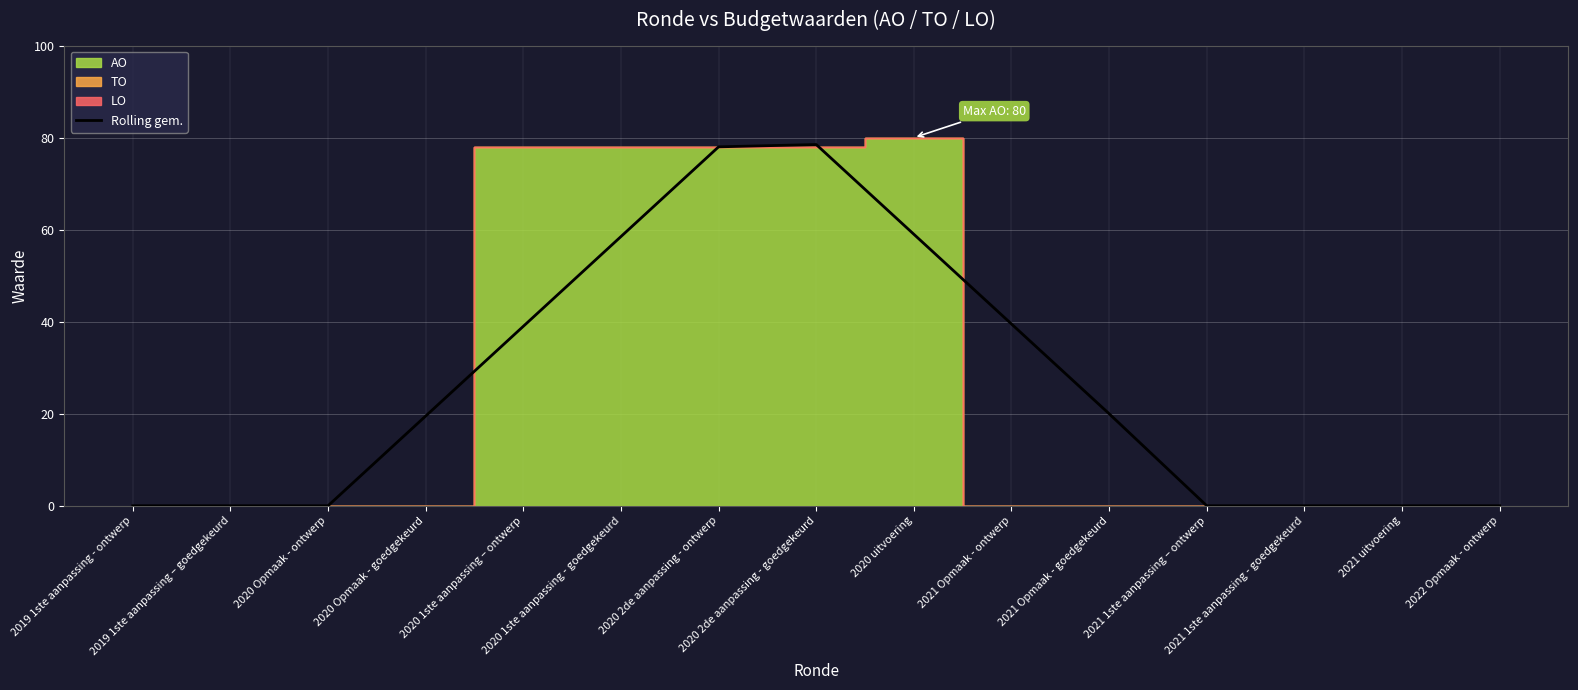

Reading left to right, transcribe all the data shown in this chart.

2019 1ste aanpassing - ontwerp=0.0	2019 1ste aanpassing – goedgekeurd=0.0	2020 Opmaak - ontwerp=0.0	2020 Opmaak - goedgekeurd=19.5	2020 1ste aanpassing – ontwerp=39.0	2020 1ste aanpassing - goedgekeurd=58.5	2020 2de aanpassing - ontwerp=78.0	2020 2de aanpassing - goedgekeurd=78.5	2020 uitvoering=59.0	2021 Opmaak - ontwerp=39.5	2021 Opmaak - goedgekeurd=20.0	2021 1ste aanpassing – ontwerp=0.0	2021 1ste aanpassing - goedgekeurd=0.0	2021 uitvoering=0.0	2022 Opmaak - ontwerp=0.0